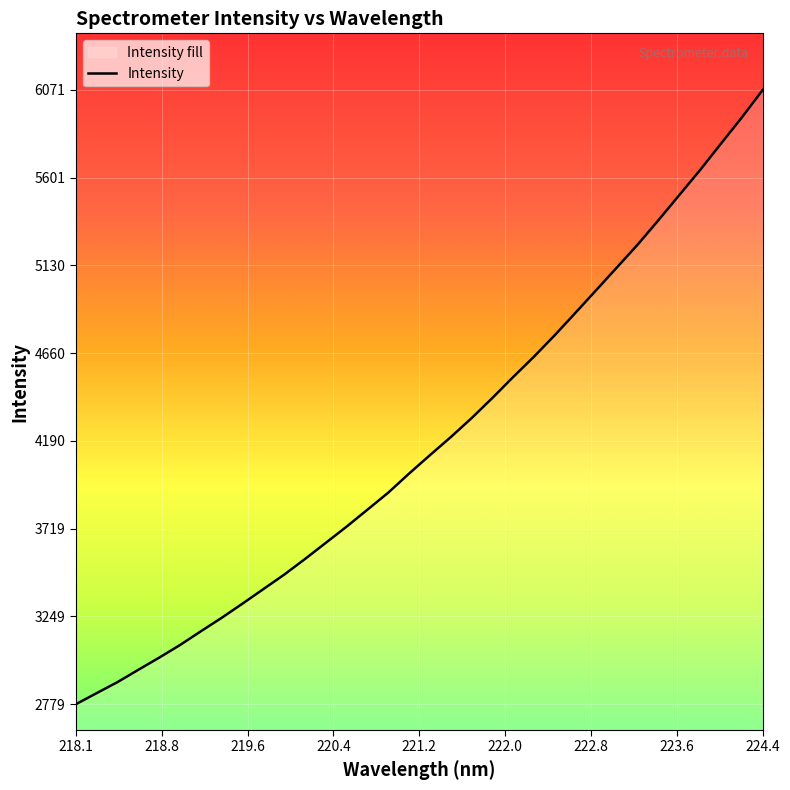

Which category has the lowest value across all series?

218.1